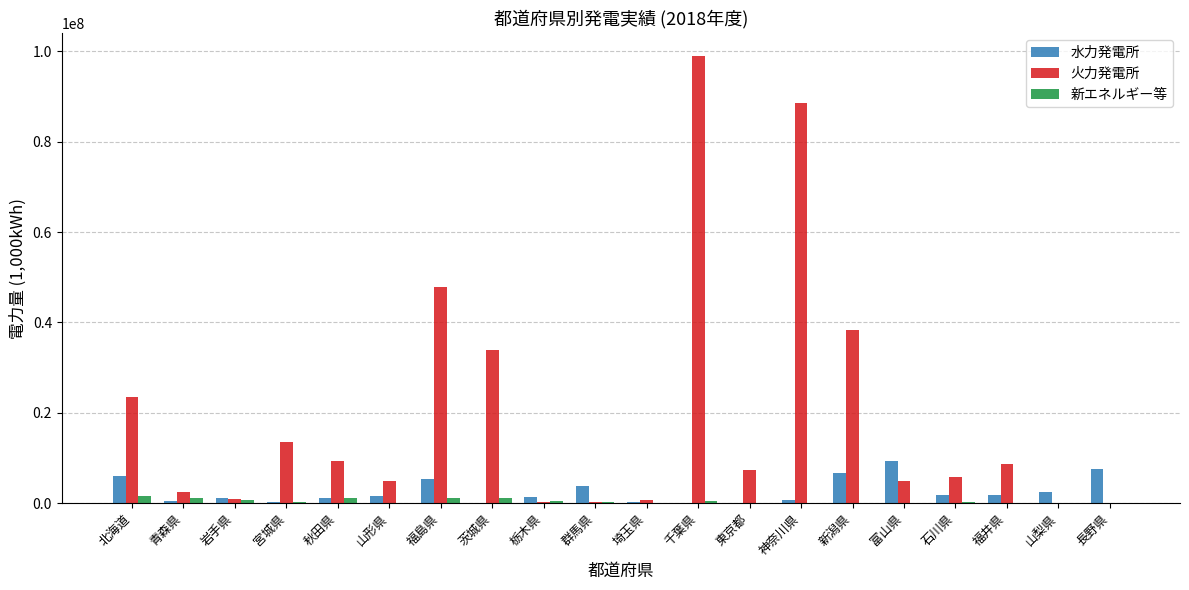

What is the sum of all 水力発電所 values?

51824609